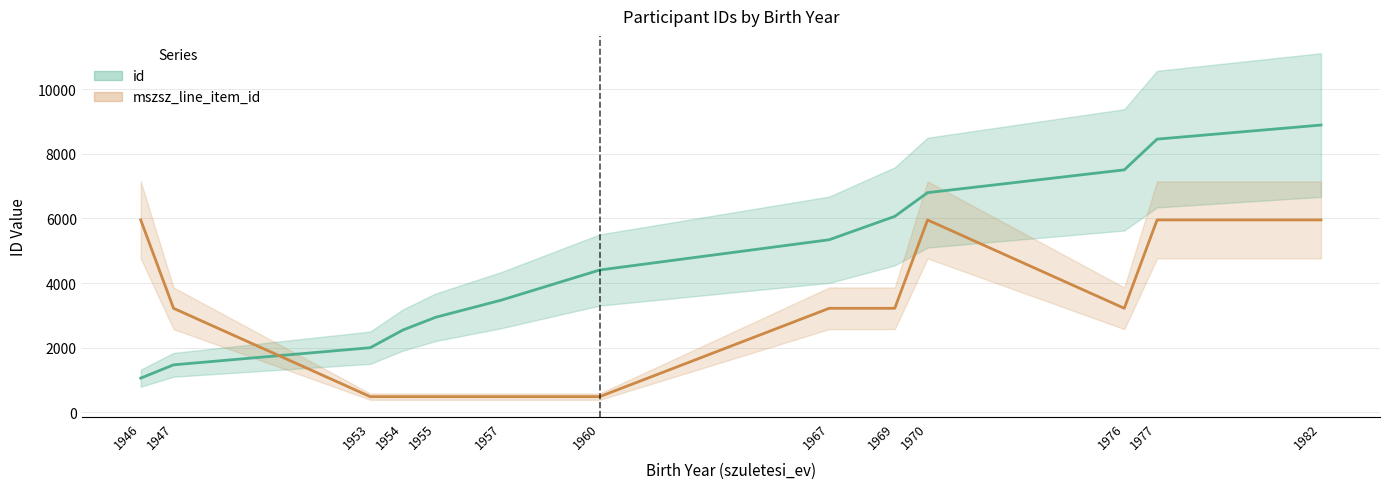

What is the value of the 3rd point from the left?

2001.7